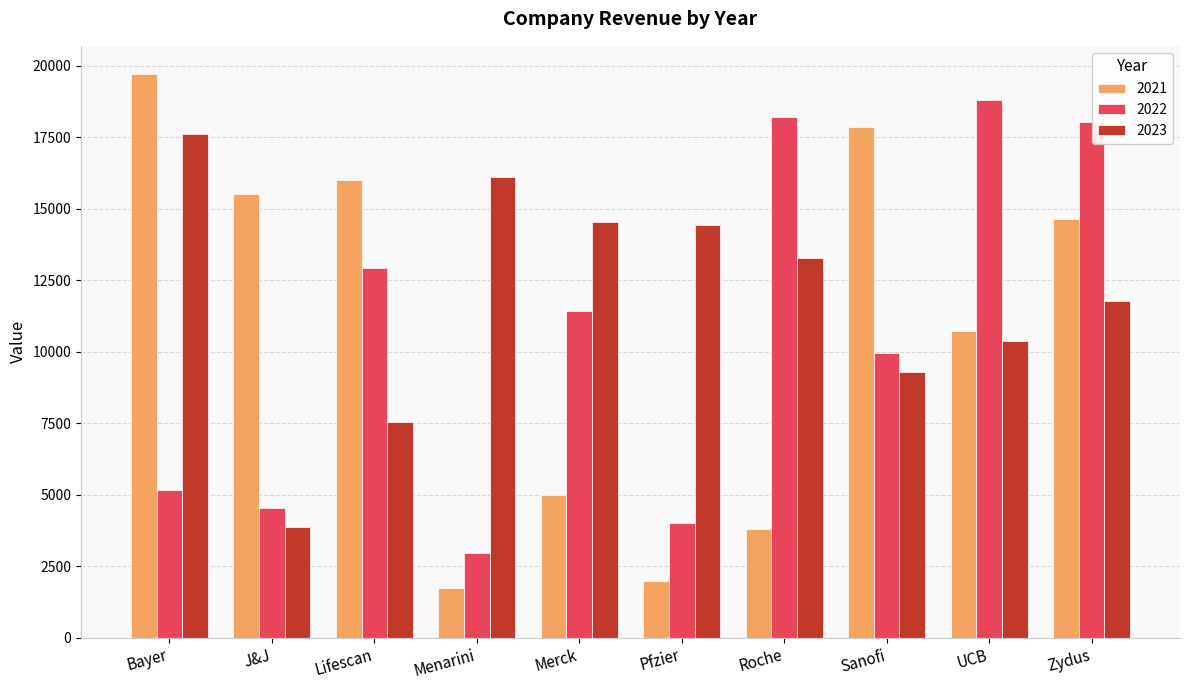

The value of 2023 at Menarini is 16112. True or false?

True